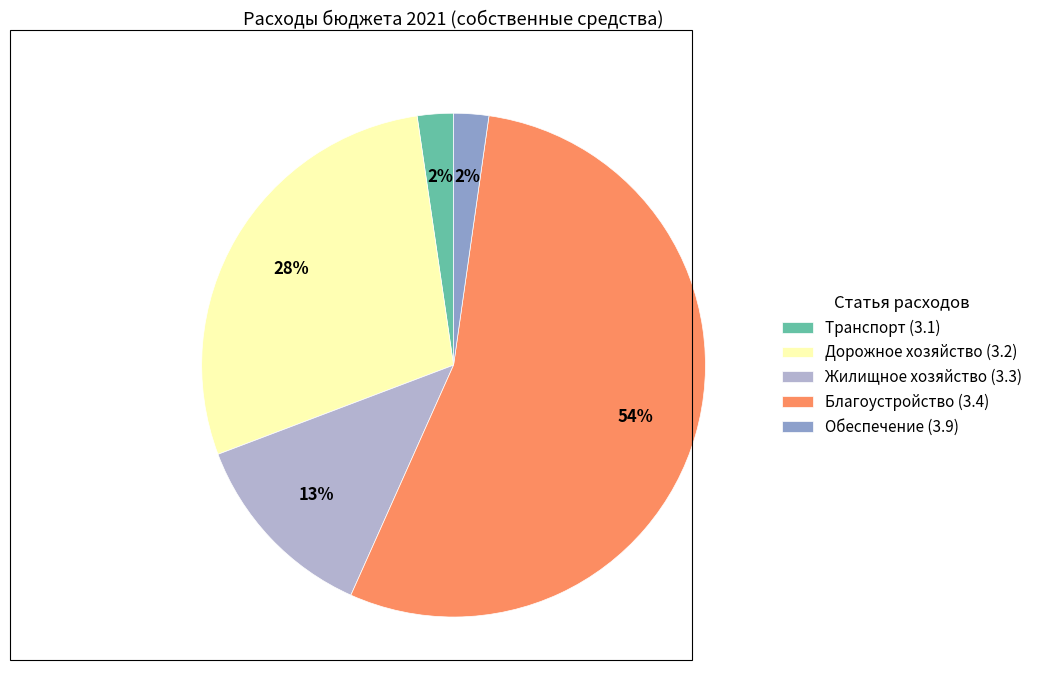

The Обеспечение (3.9) slice represents 14% of the pie. True or false?

False